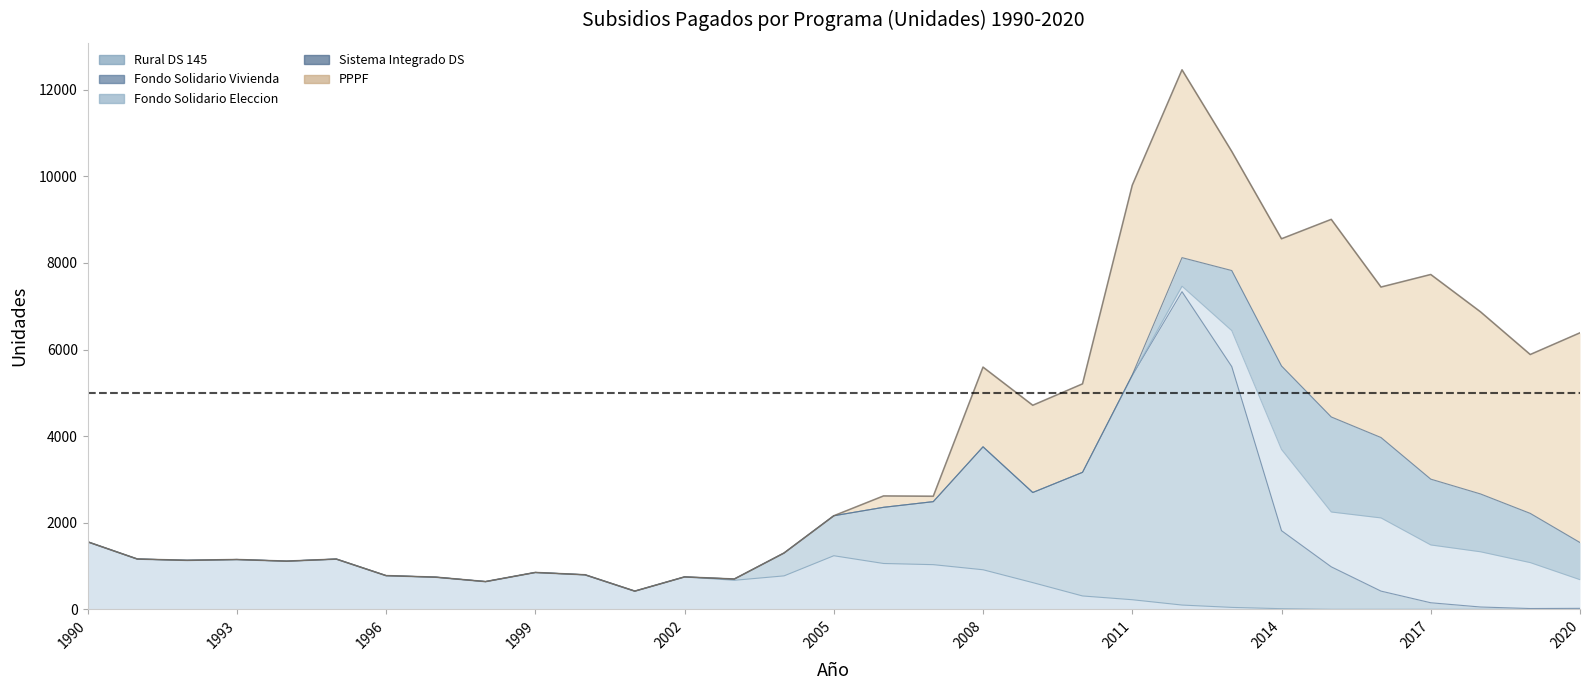

What value does the PPPF series have at 2019, to the nearest 100?

3700